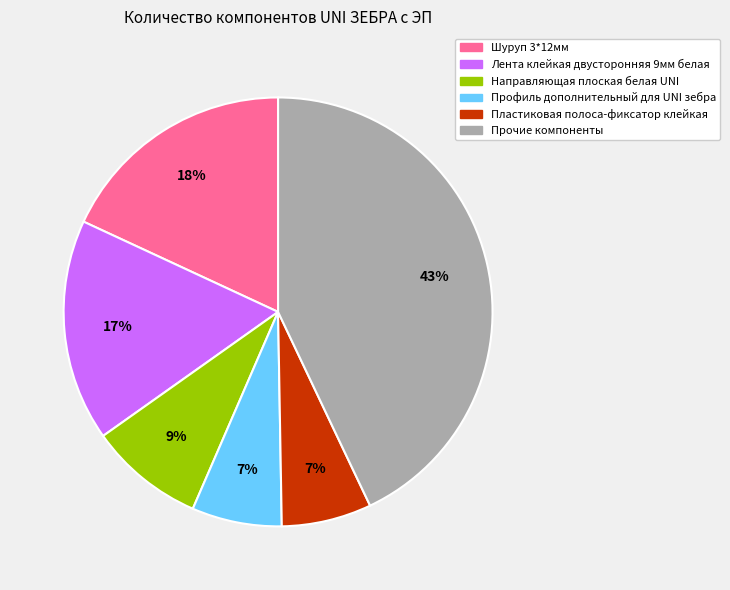

Combined, do Профиль дополнительный для UNI зебра and Направляющая плоская белая UNI account for over 50%?

No